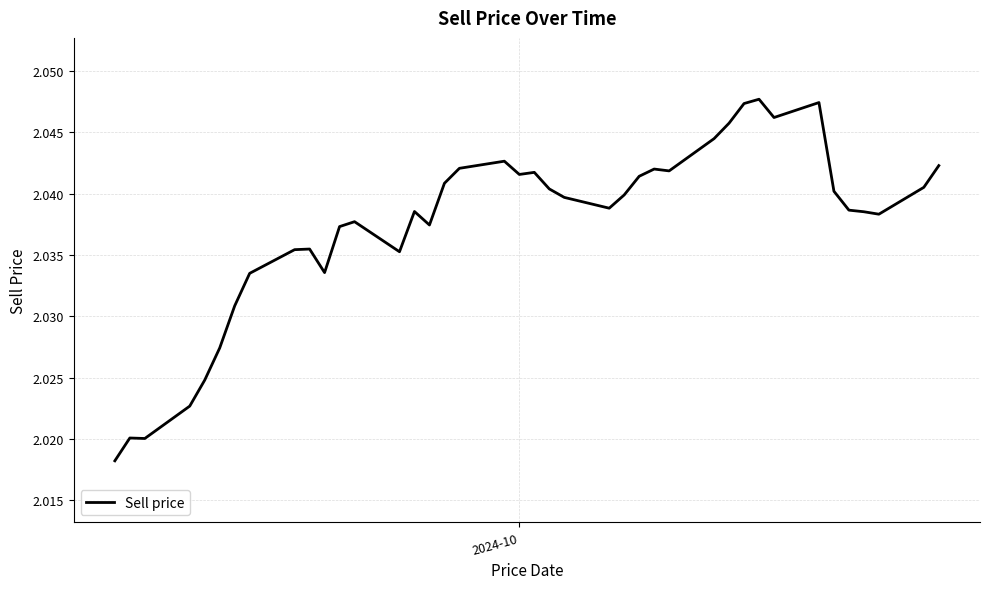

How many points are higher than both their immediate neighbors (excluding endpoints)?

9